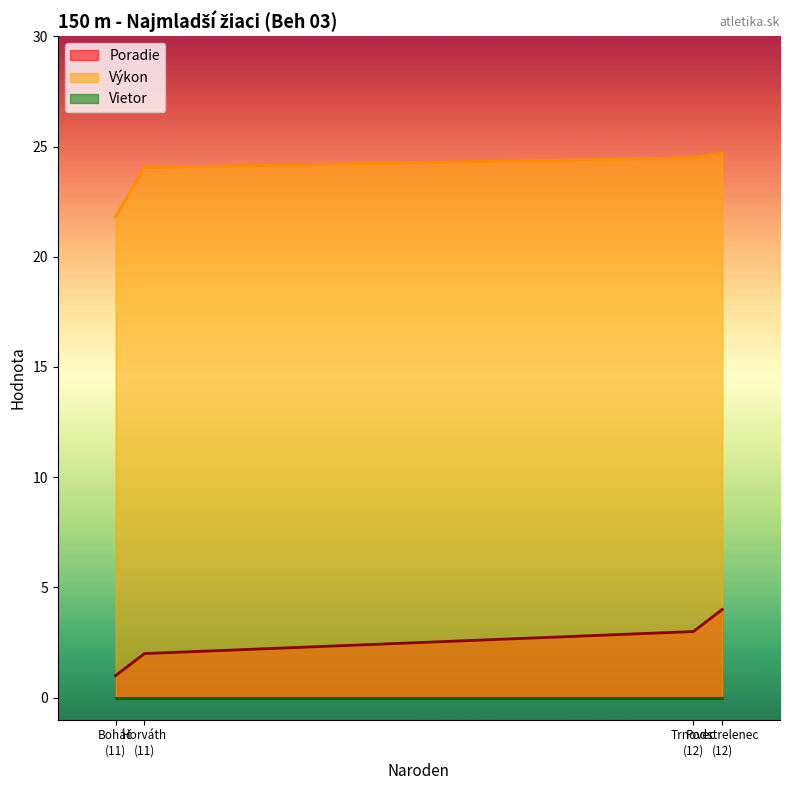

Which has a higher value, 12 or 12?

12